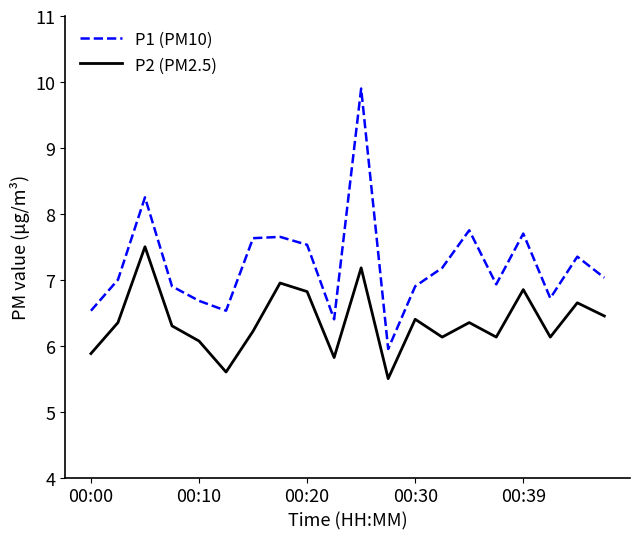

True or false: P1 (PM10) and P2 (PM2.5) cross at least once.

False